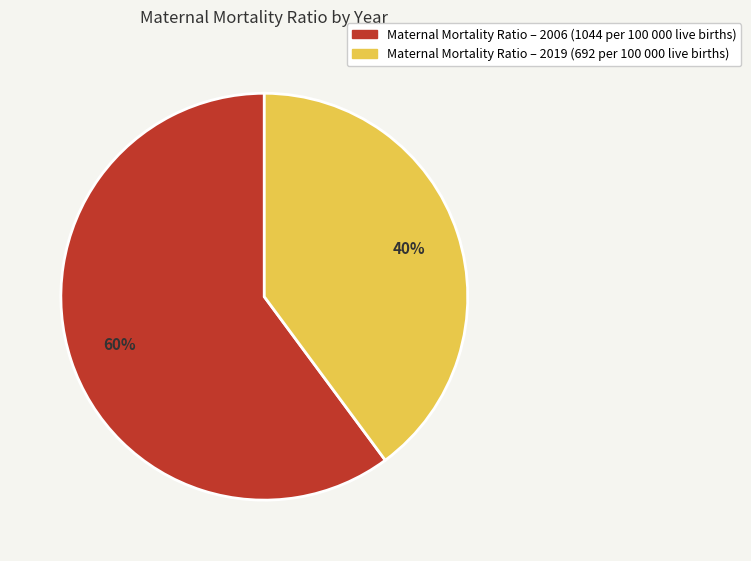

Count the number of slices in the pie.

2